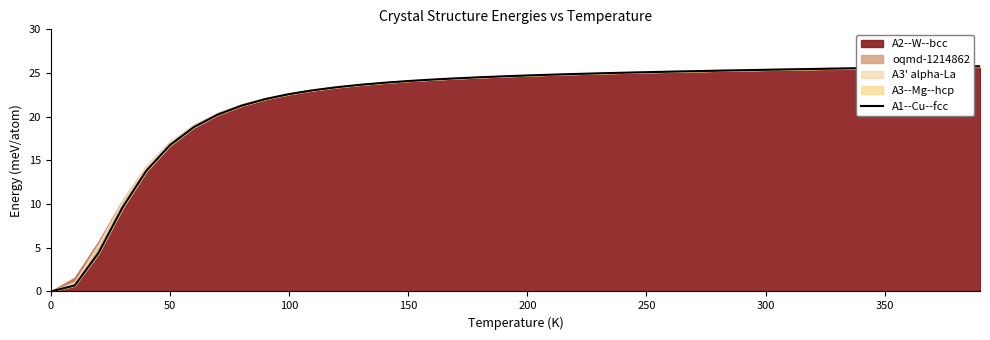

Is it true that A1--Cu--fcc equals 24.1 at 150?

True